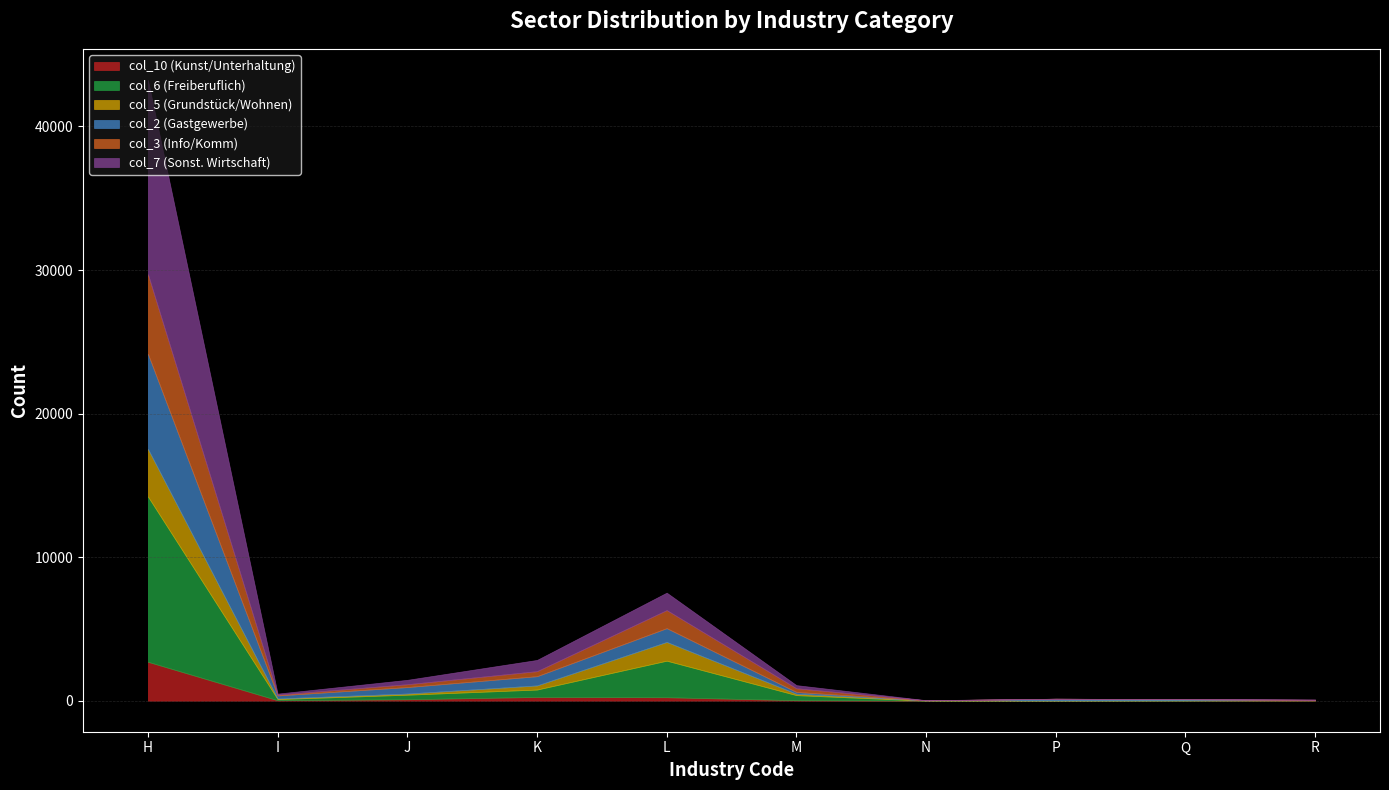

After their last crossing, which series has the higher values: col_10 (Kunst/Unterhaltung) or col_6 (Freiberuflich)?

col_10 (Kunst/Unterhaltung)